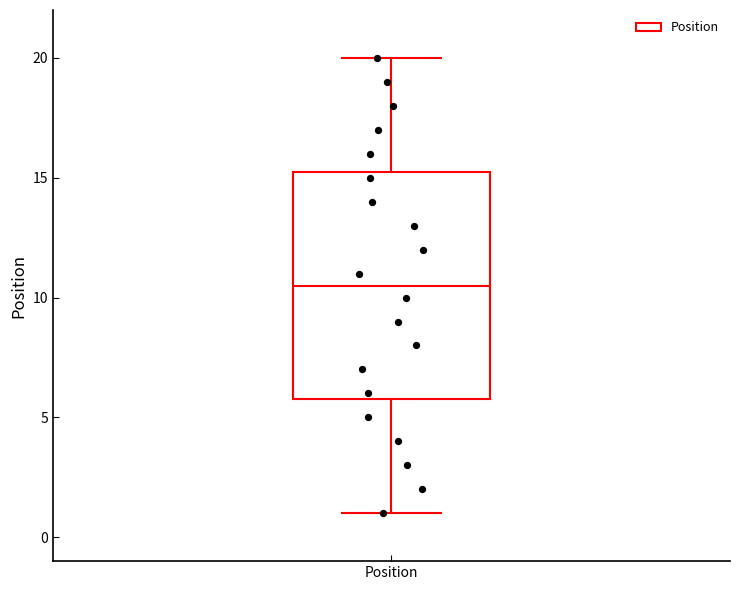

Read this box plot against the y-axis: the position of the median line, the range covered by the box, and the ends of both whiskers. The values are not printed on the chart, so give them approximately, as read against the axis.

median 10.5, box 6.0 to 15.5, whiskers 1.0 to 20.0